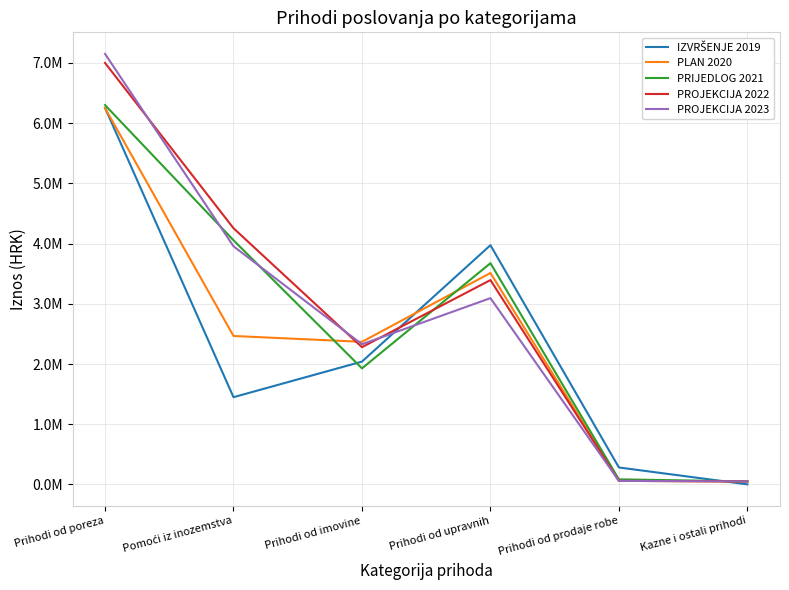

Which series has the largest total across all categories?

PROJEKCIJA 2022